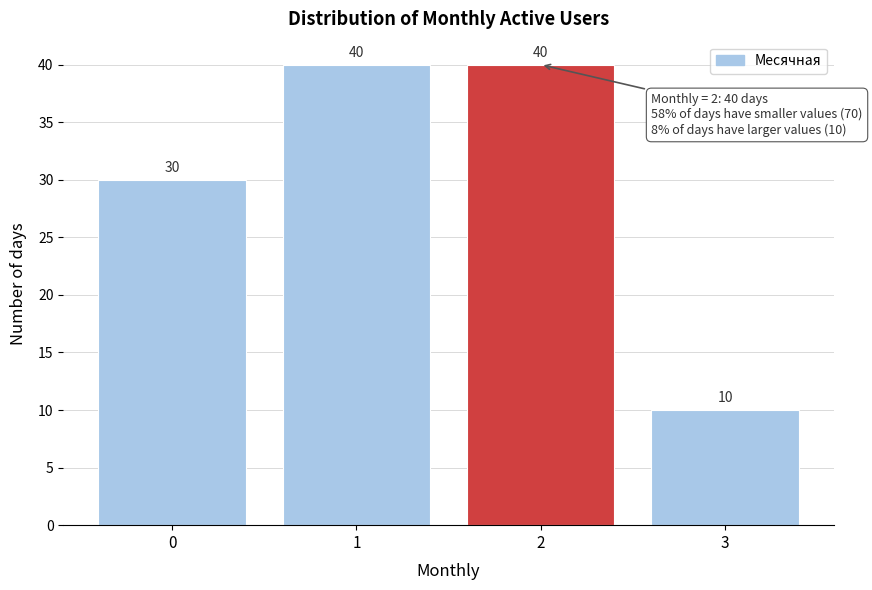

Reading right to left, extract all data points from this chart.

10	40	40	30